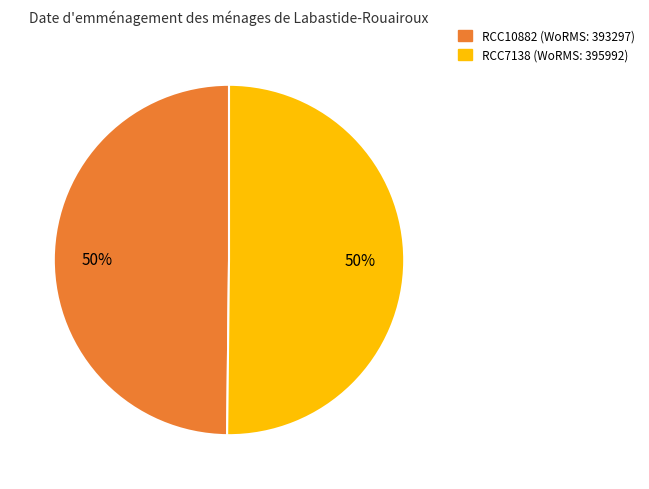

Is it true that RCC10882 is 50% of the pie?

True